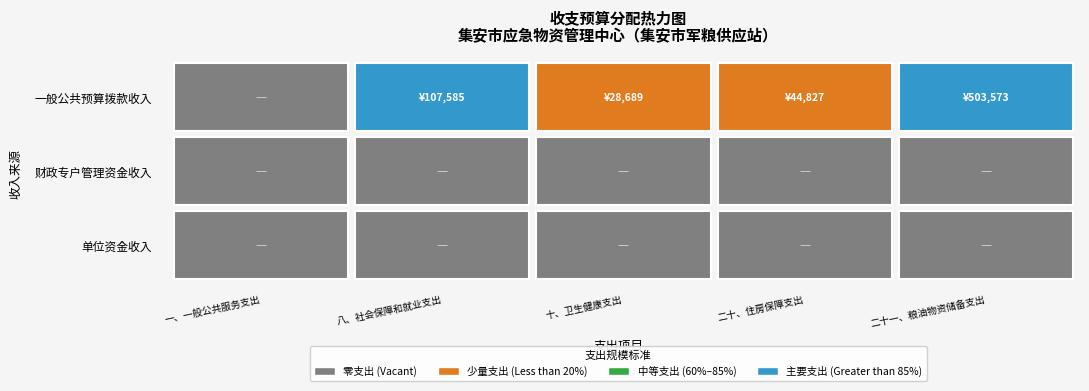

Which has a higher value, 4 or 0?

4